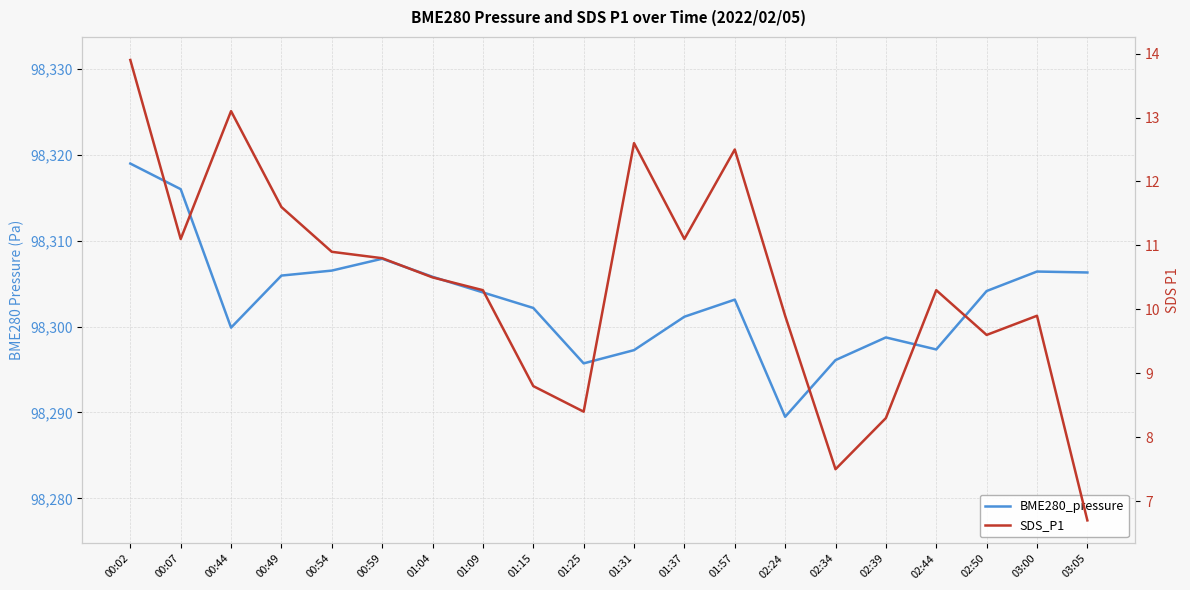

List the series in order of their peak value, highest first.

BME280_pressure, SDS_P1